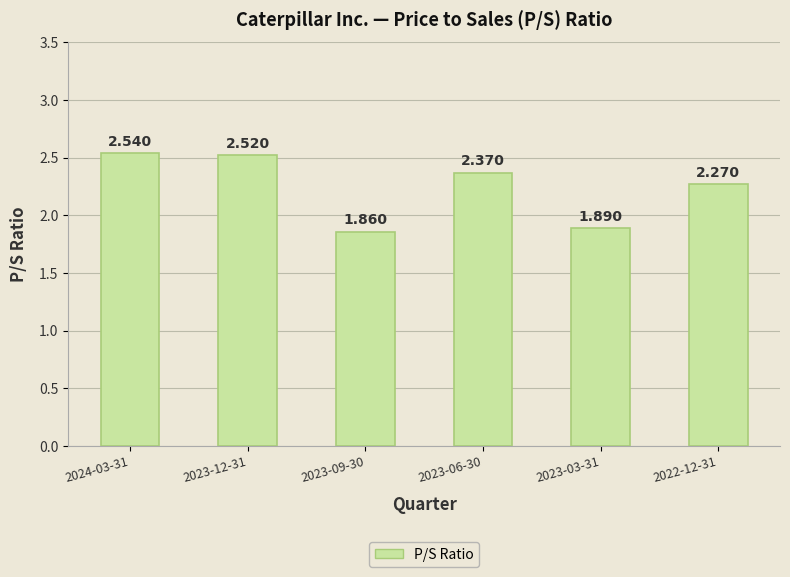

Approximately how many times larger is the value at 2024-03-31 compared to 2022-12-31?

1.1